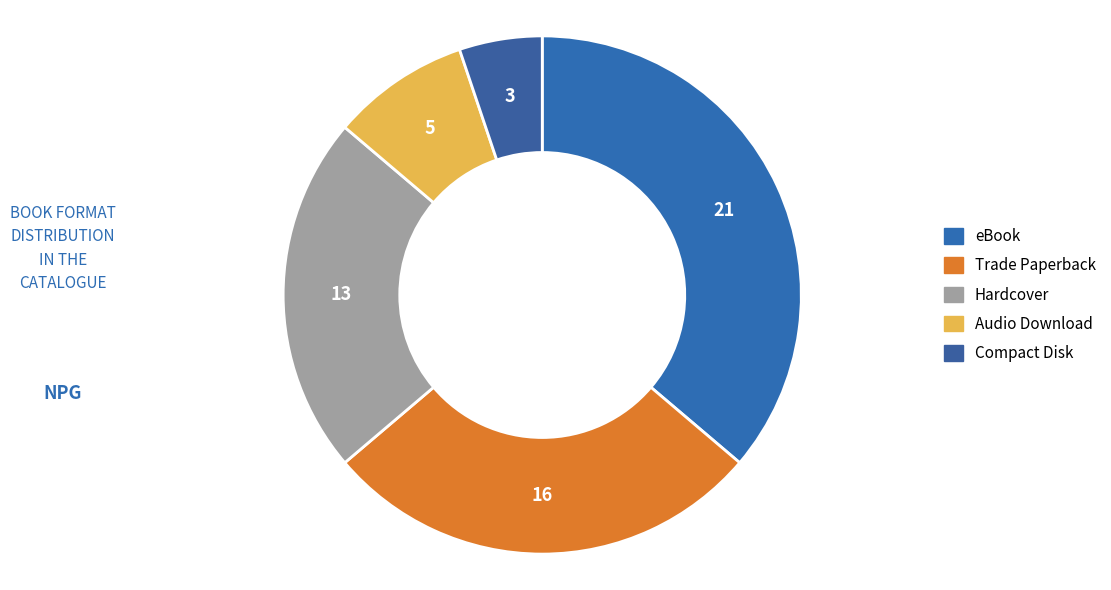

How many segments does this pie chart have?

5